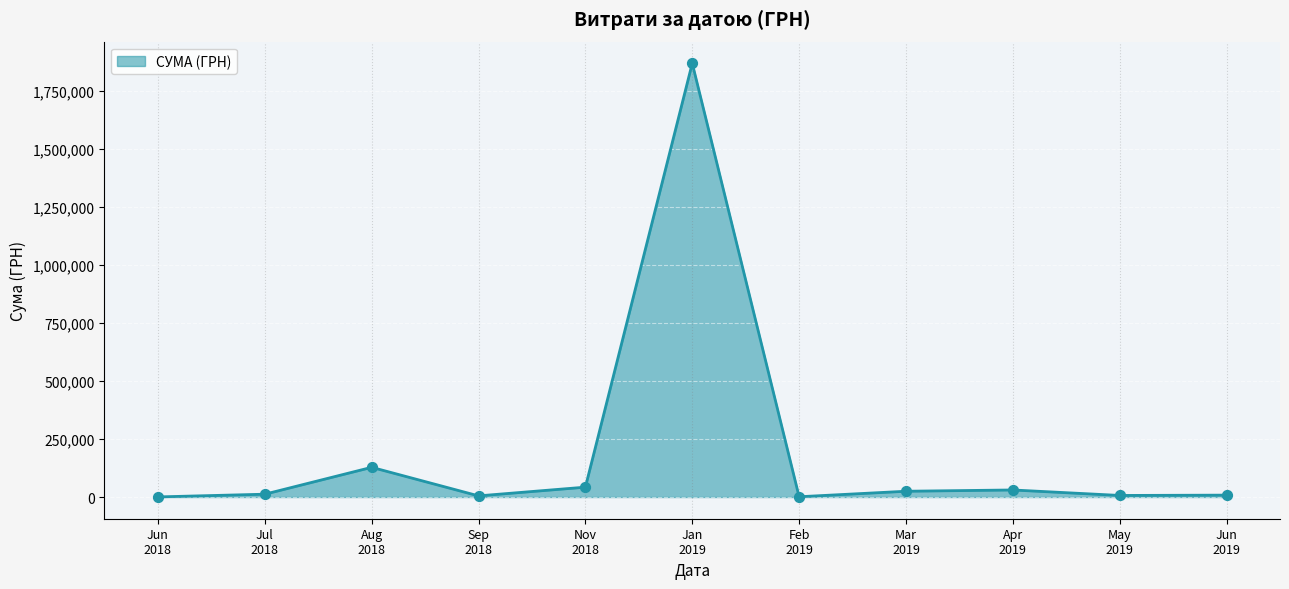

What is the maximum value shown in the chart?

1868155.4